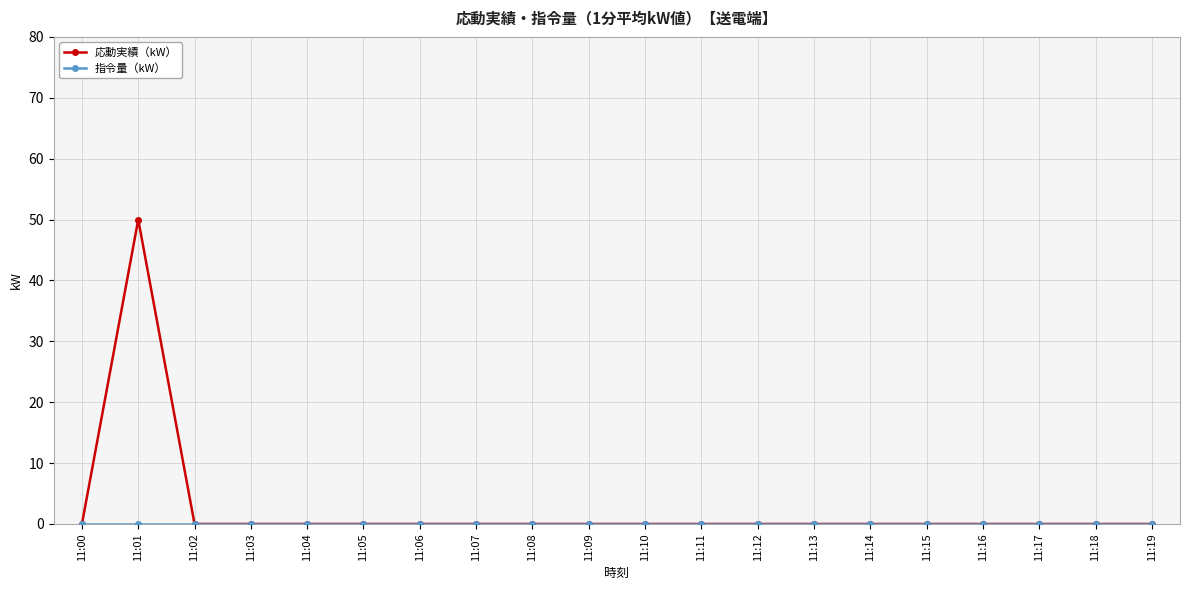

Which series has the widest spread of values?

応動実績（kW）